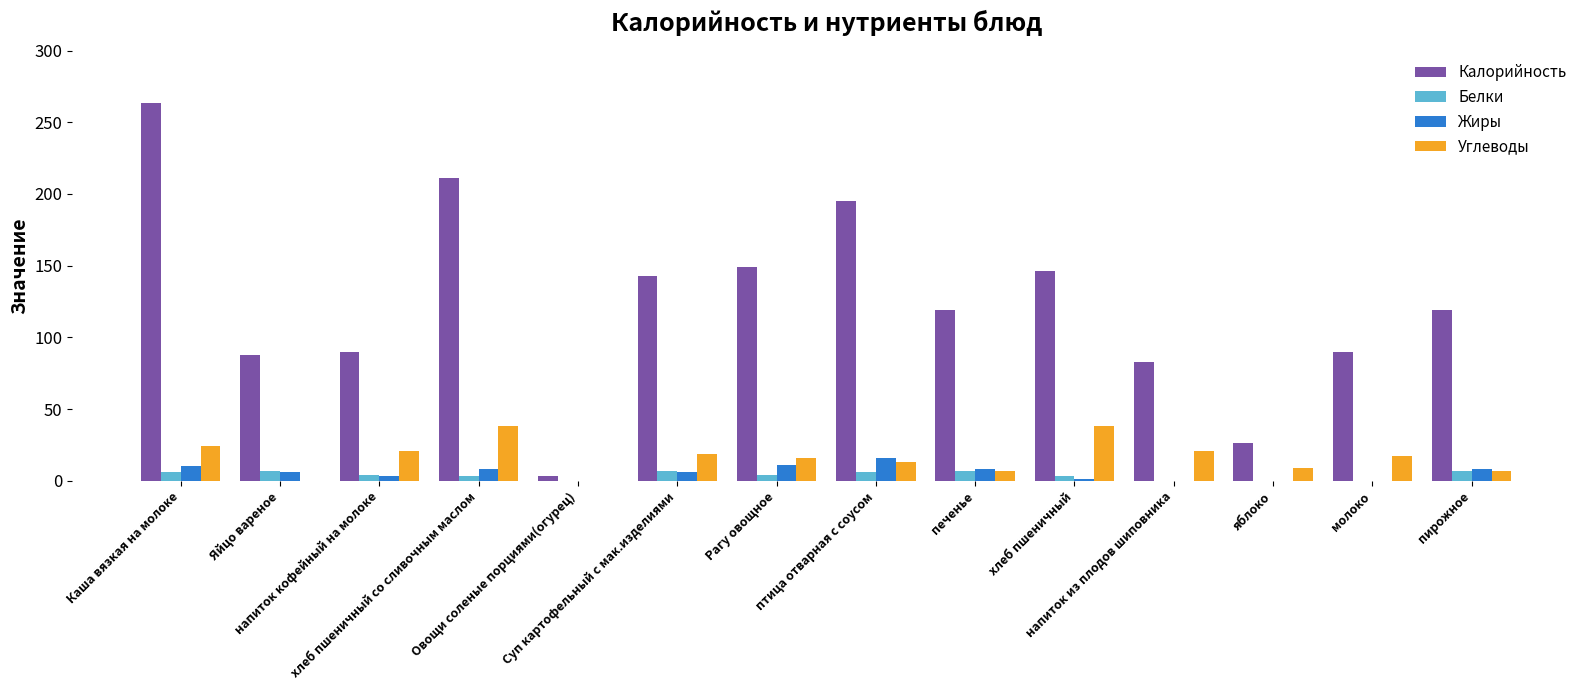

What is the sum of all Калорийность values?

1726.2